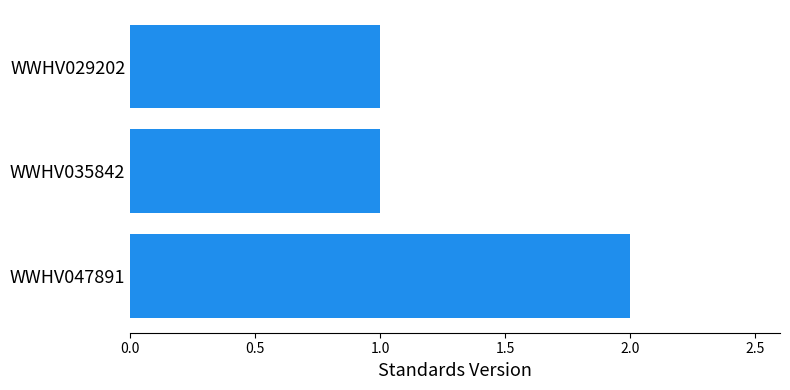

What is the greatest value displayed?

2